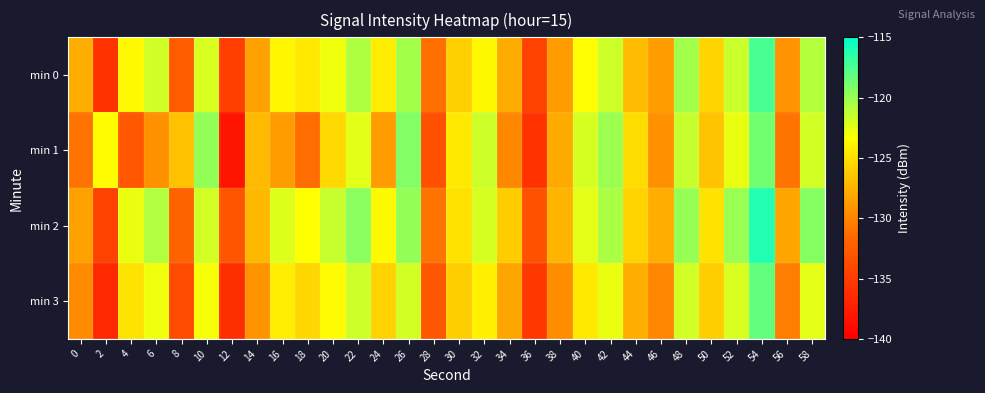

Reading right to left, what are all the values shown in this chart?

min 0: 58=-120.9	56=-129.2	54=-117.4	52=-121.6	50=-125.6	48=-120.3	46=-128.7	44=-126.9	42=-121.7	40=-123.5	38=-128.7	36=-134.6	34=-127.9	32=-123.7	30=-125.9	28=-131.1	26=-120.3	24=-124.3	22=-120.7	20=-122.9	18=-124.5	16=-123.8	14=-128.5	12=-134.9	10=-122.1	8=-132.4	6=-121.8	4=-123.6	2=-135.9	0=-127.8
min 1: 58=-121.9	56=-130.9	54=-118.8	52=-122.7	50=-126.6	48=-121.5	46=-129.3	44=-125.2	42=-120.1	40=-122.0	38=-127.9	36=-135.9	34=-129.8	32=-121.7	30=-124.6	28=-133.5	26=-119.2	24=-128.8	22=-122.3	20=-125.4	18=-131.2	16=-128.6	14=-127.1	12=-138.3	10=-119.8	8=-126.7	6=-129.3	4=-132.7	2=-123.5	0=-130.9
min 2: 58=-119.3	56=-128.2	54=-116.1	52=-120.0	50=-124.9	48=-119.9	46=-127.8	44=-125.7	42=-120.6	40=-122.5	38=-127.3	36=-133.2	34=-126.1	32=-122.0	30=-124.9	28=-130.9	26=-119.8	24=-123.7	22=-119.6	20=-121.5	18=-123.3	16=-122.2	14=-127.1	12=-133.0	10=-121.9	8=-131.9	6=-120.8	4=-122.7	2=-134.6	0=-128.5
min 3: 58=-122.5	56=-130.3	54=-118.2	52=-122.1	50=-126.0	48=-121.9	46=-129.9	44=-127.8	42=-122.7	40=-124.6	38=-129.5	36=-135.3	34=-128.2	32=-124.1	30=-126.0	28=-132.9	26=-121.9	24=-125.8	22=-121.7	20=-123.6	18=-125.5	16=-124.3	14=-129.2	12=-136.1	10=-123.0	8=-133.9	6=-122.9	4=-124.8	2=-136.7	0=-129.6